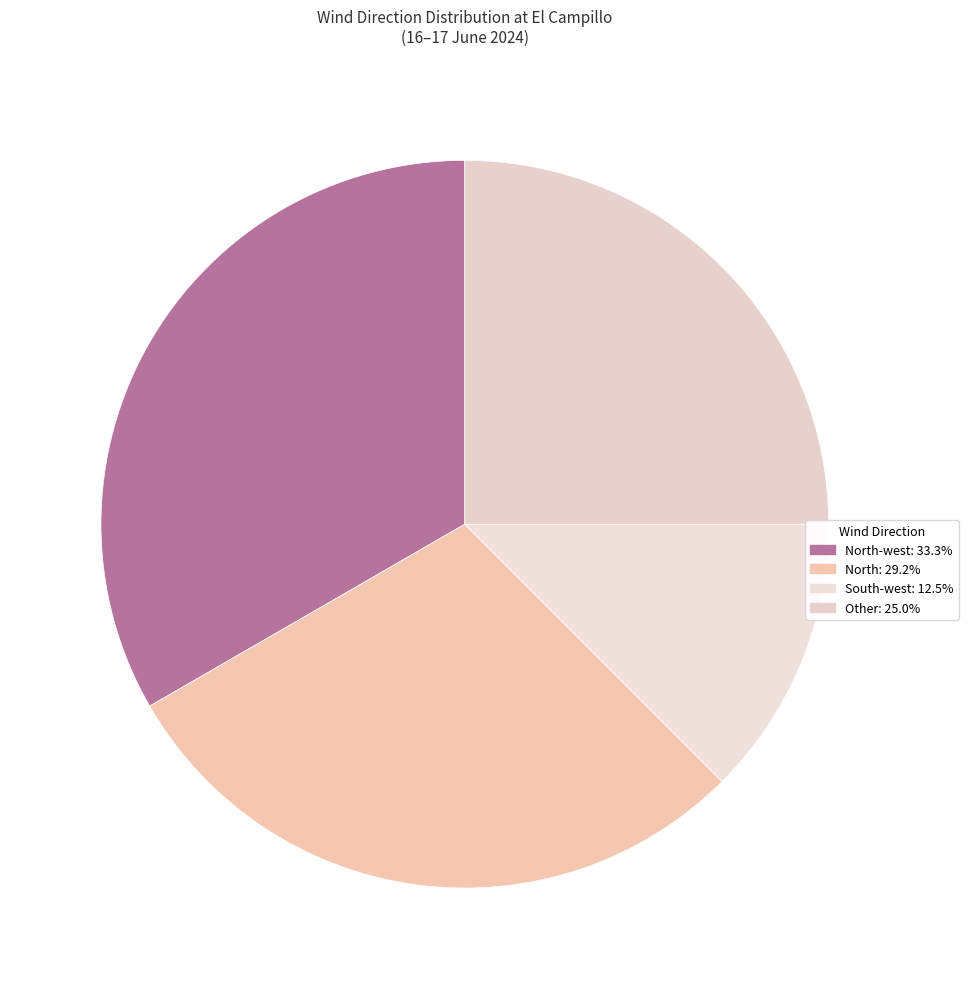

How many slices are in this pie chart?

4